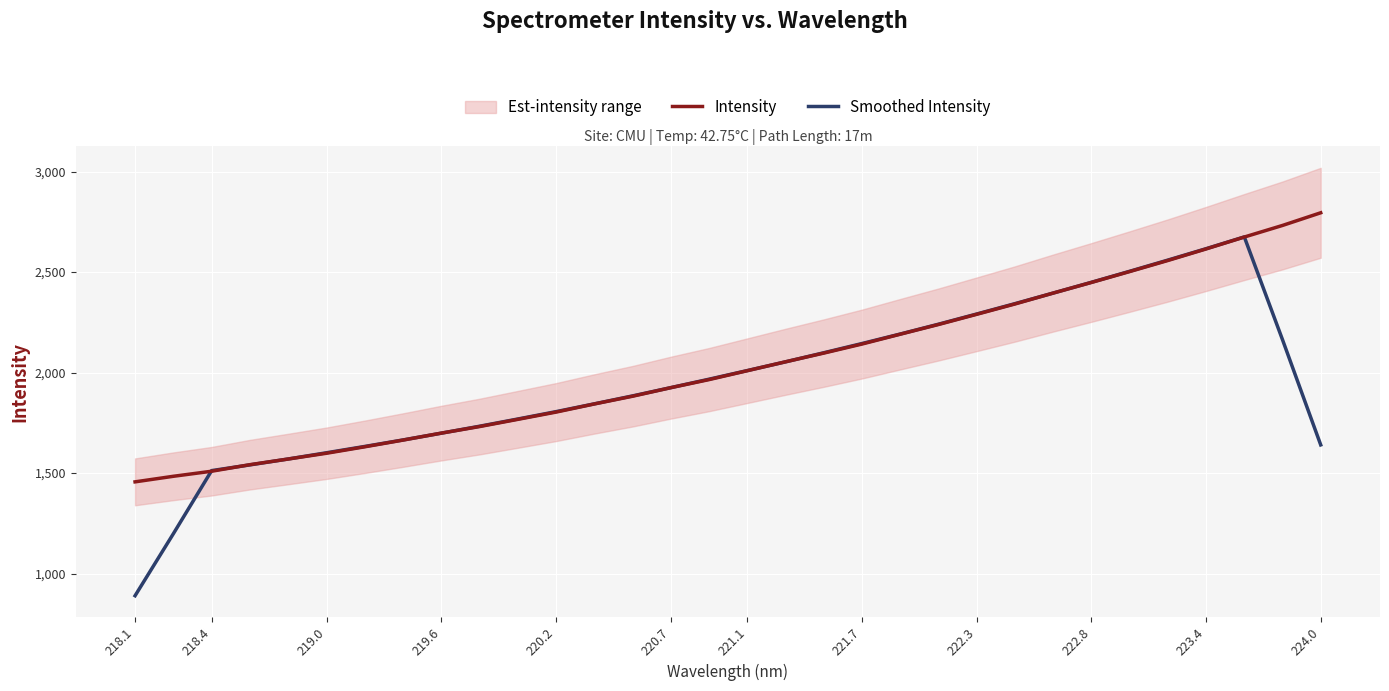

What is the difference between the Intensity values at 220.2 and 221.1?

205.9